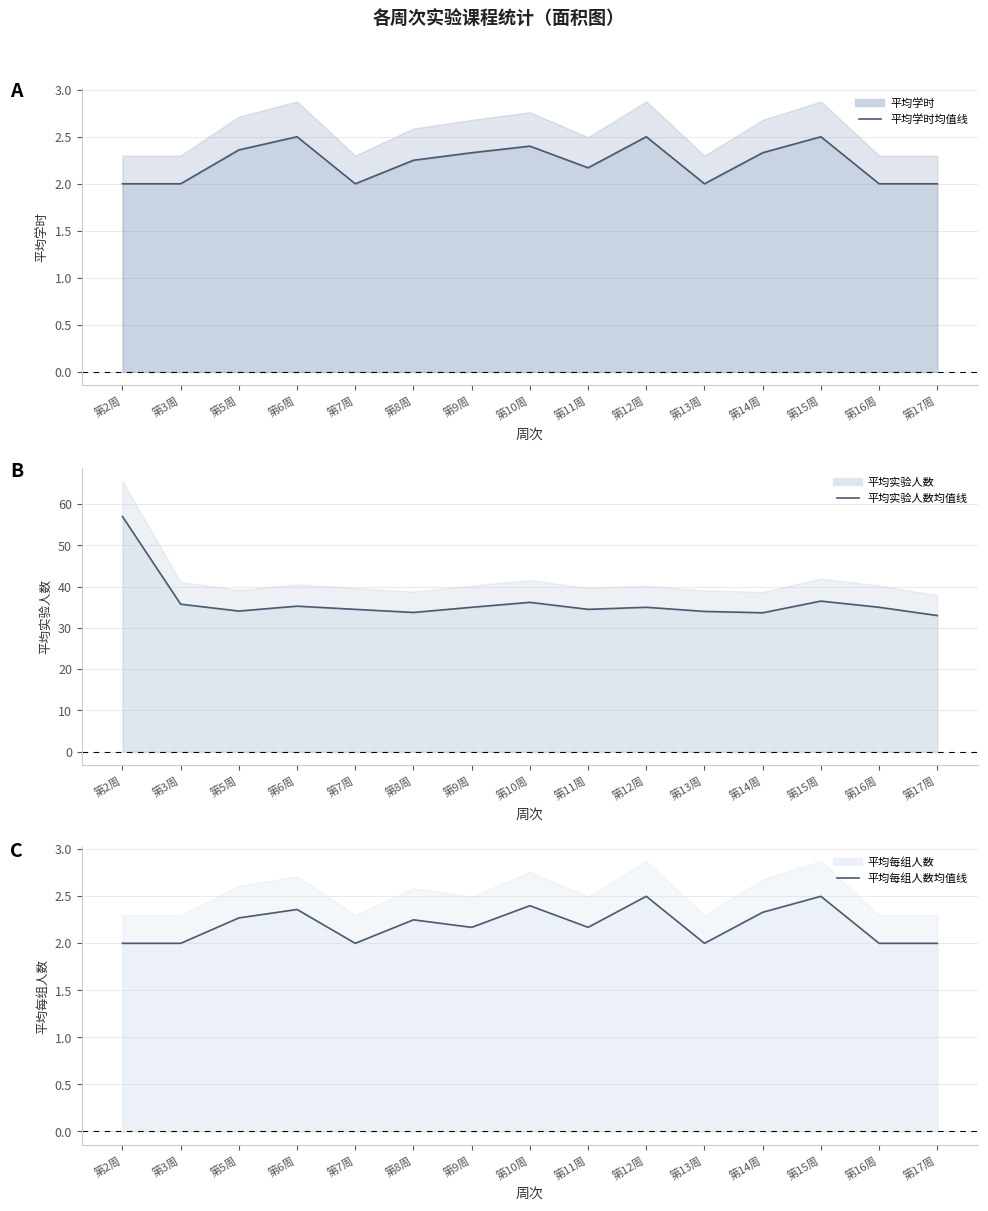

What is the label of the 11th point from the left?

第13周